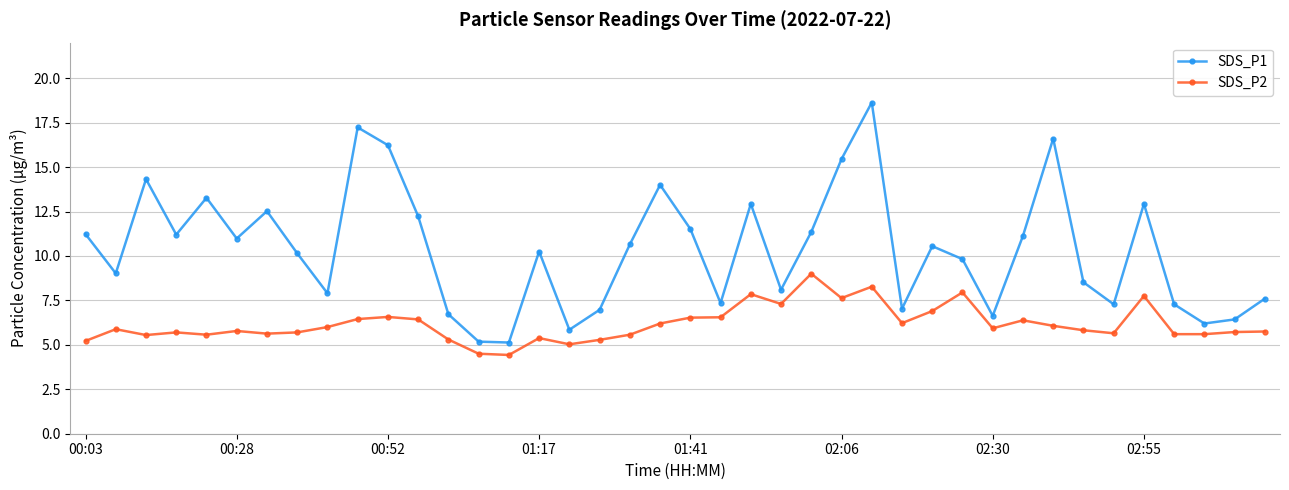

Which series has the largest range (max minus min)?

SDS_P1